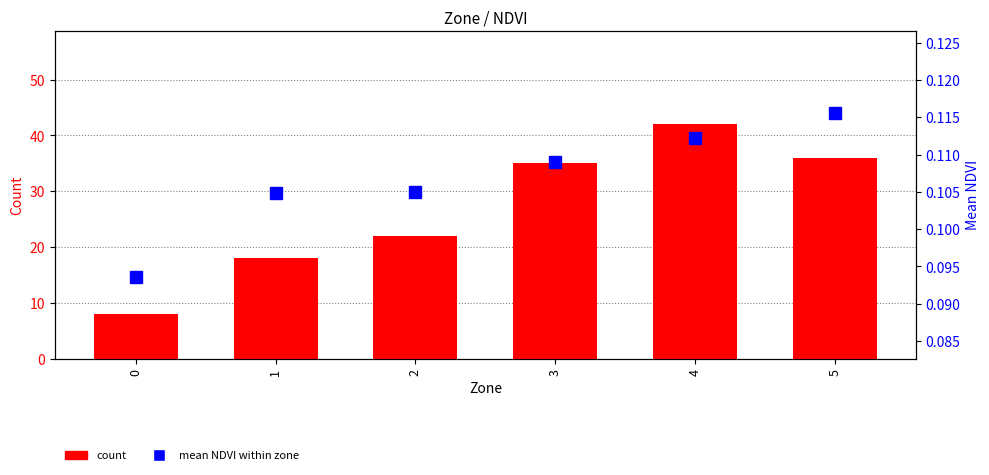

Between 0 and 3, which is larger?

3